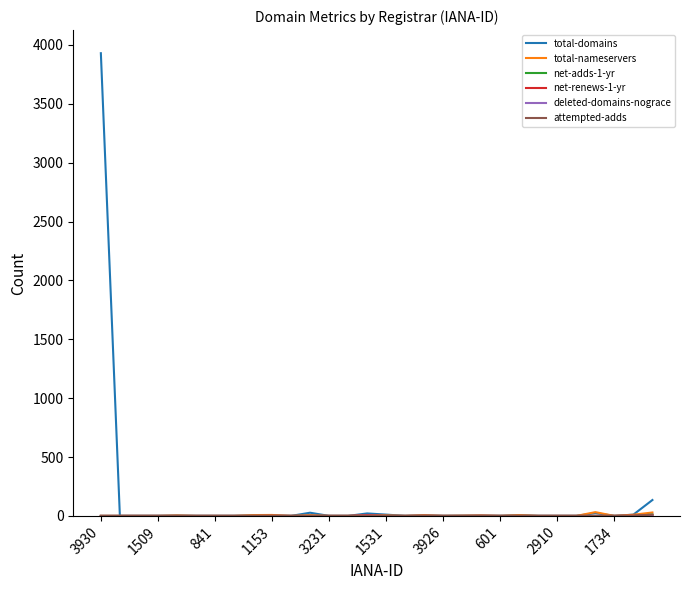

Where is the first local maximum for net-renews-1-yr?

1153